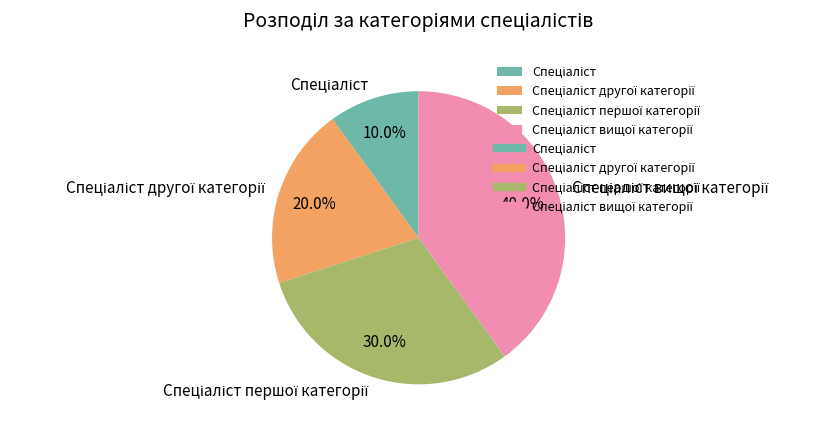

Does any single category account for the majority?

No